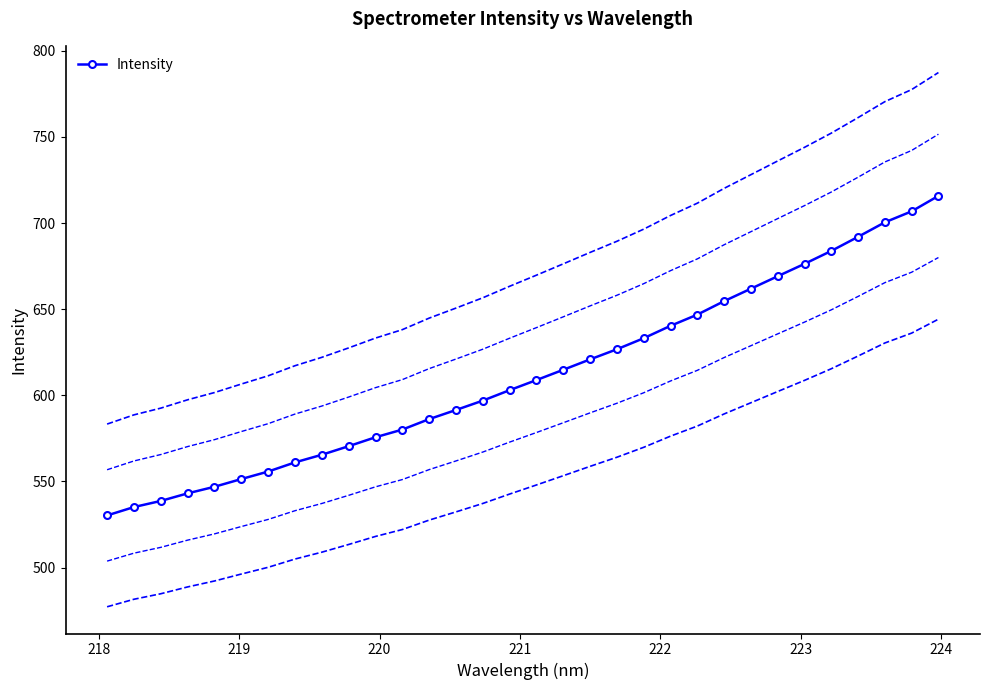

What is the value of the Intensity point at the 19th from the left?

620.9